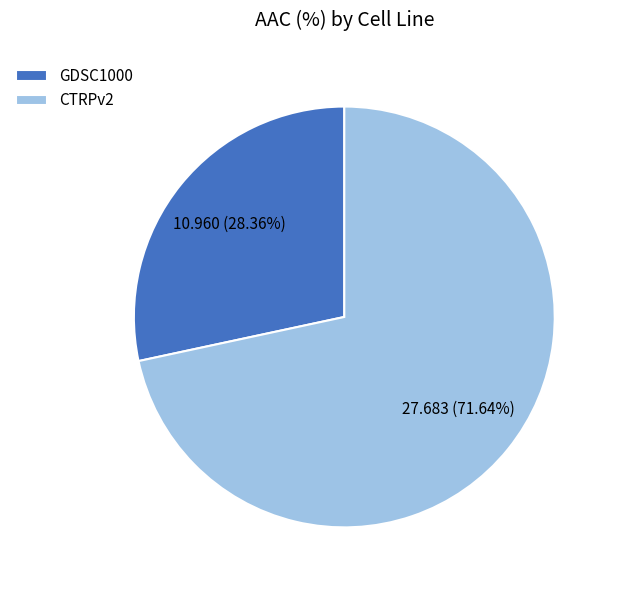

To the nearest percent, what portion does CTRPv2 represent?

72%